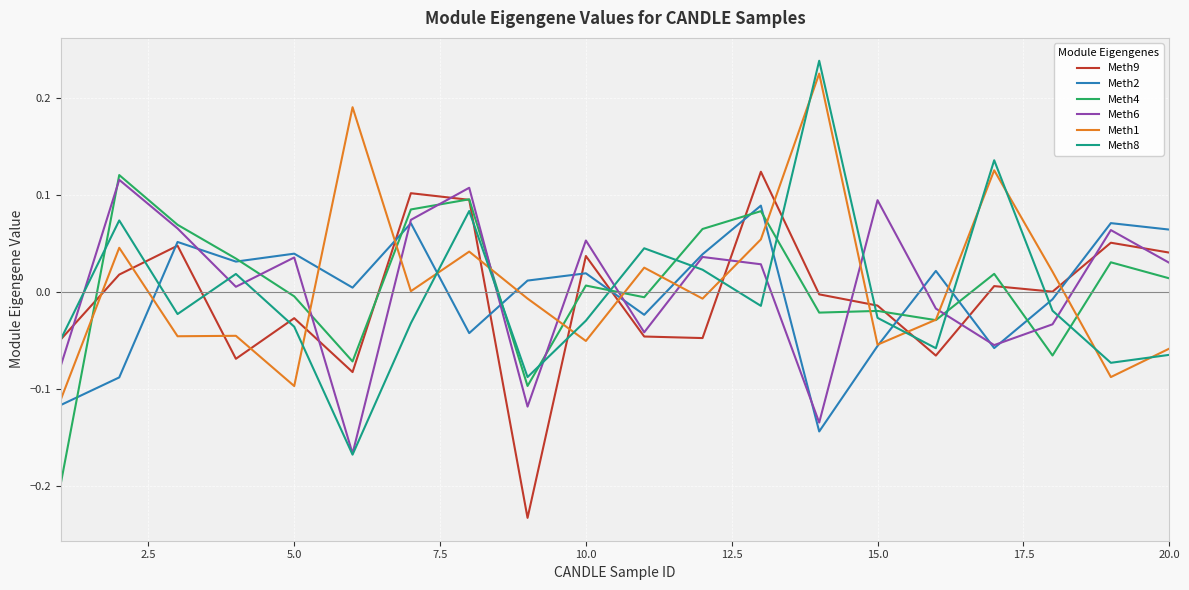

Which series ends up on top after the final intersection of Meth1 and Meth2?

Meth2